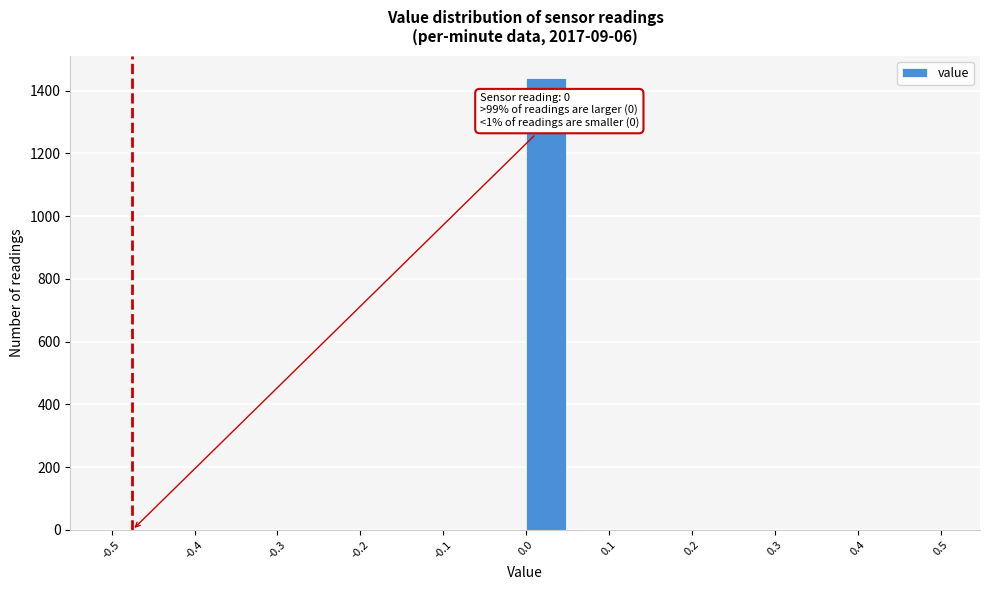

Over which range of the x-axis is the bar tallest?

0.00 to 0.05